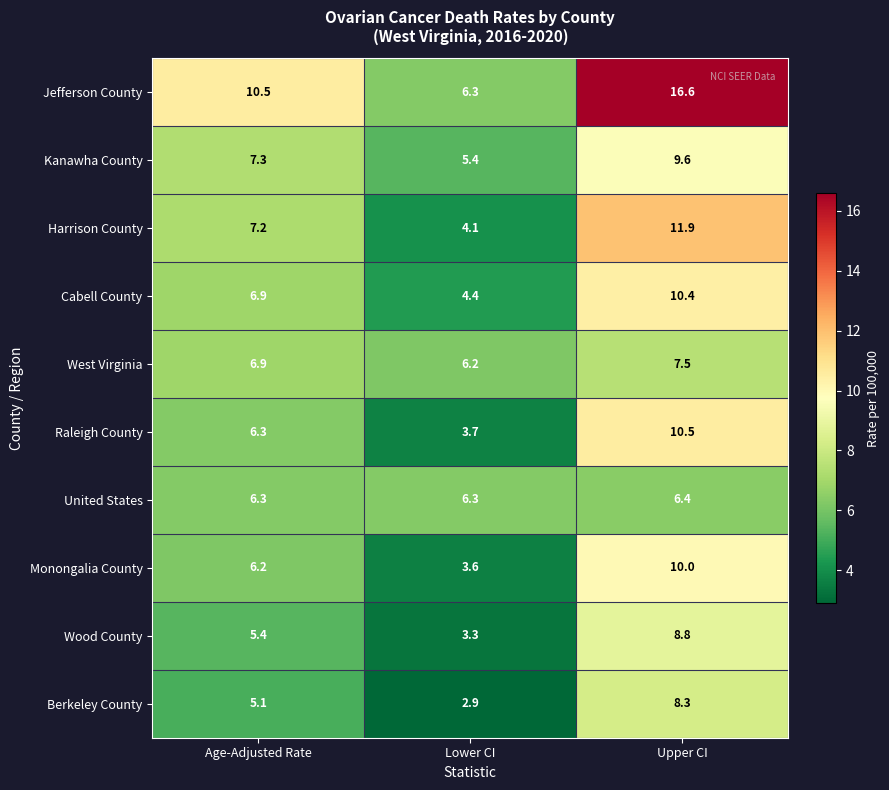

Is it true that Jefferson County equals 16.6 at Upper CI?

True